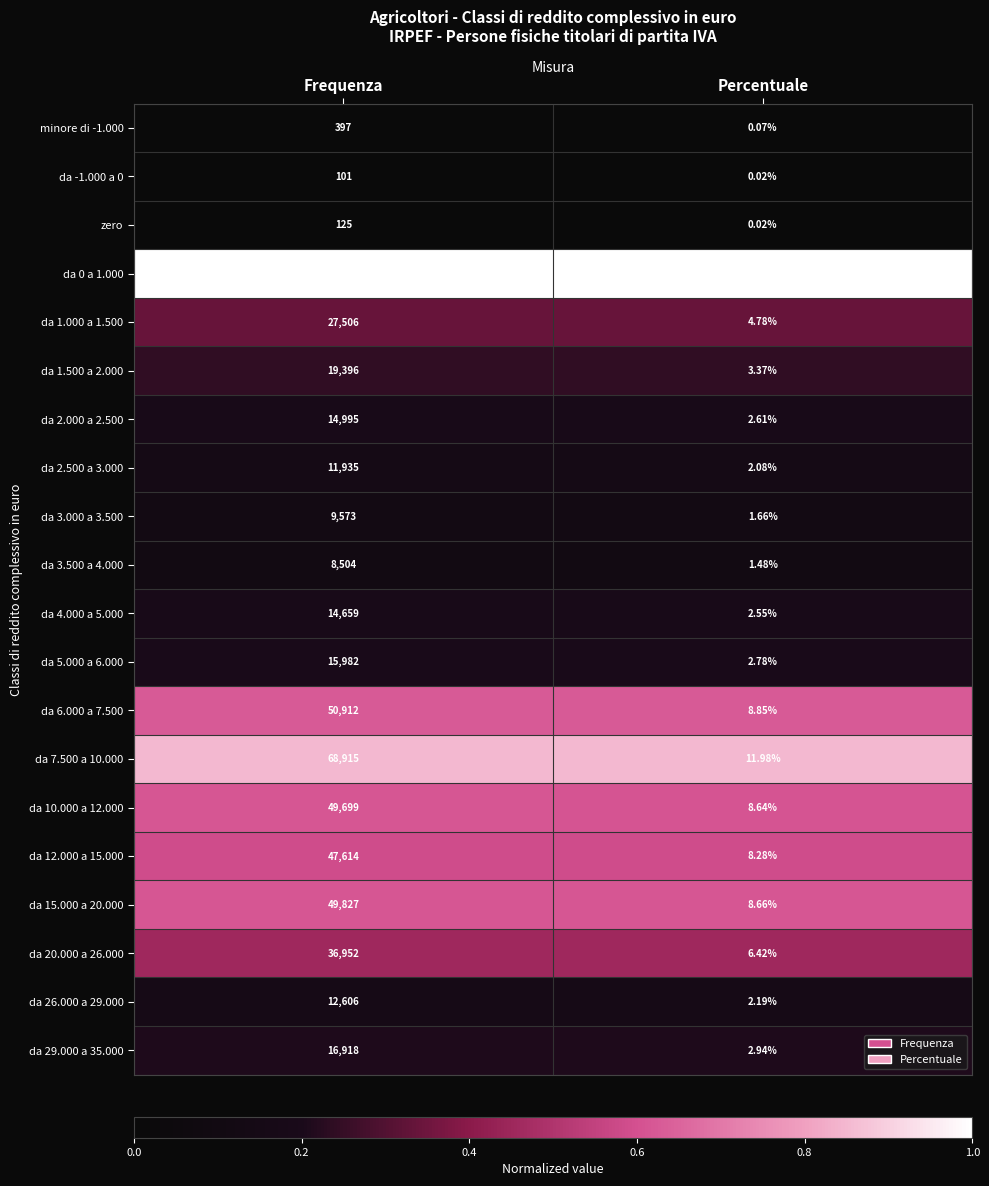

At which category is the sum across all series the highest?

Frequenza